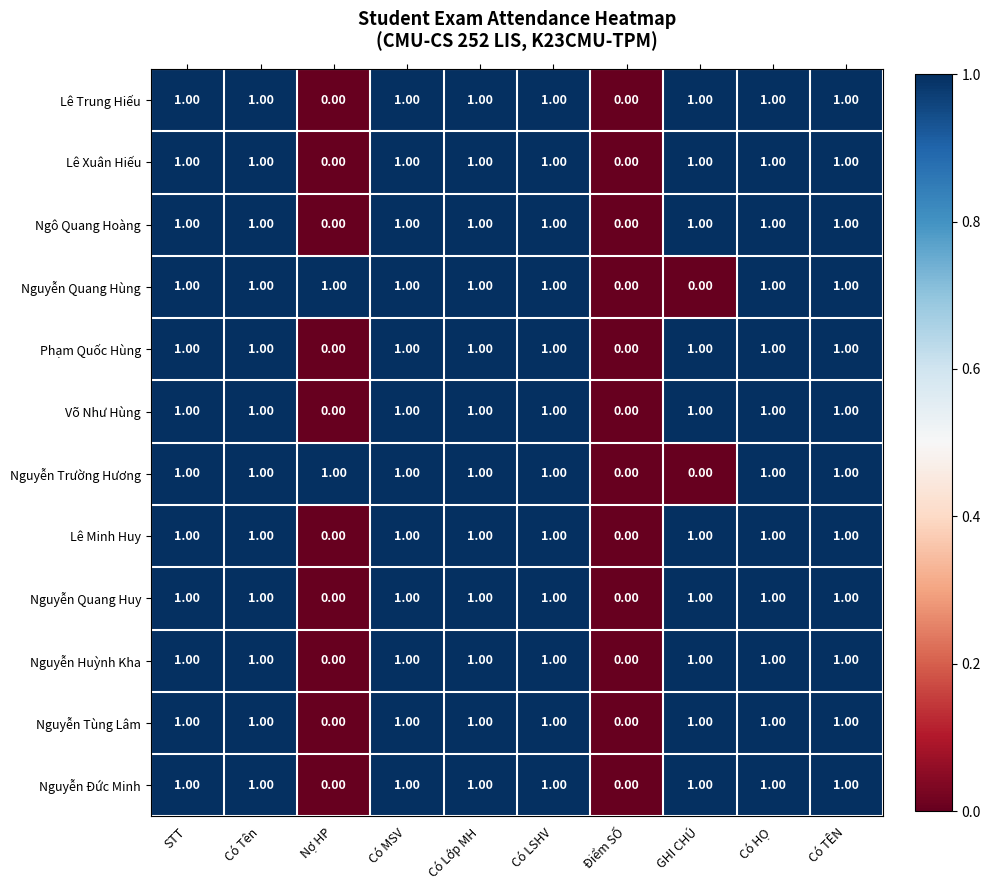

Is the value of Nguyễn Đức Minh at Điểm SỐ greater than the value of Nguyễn Huỳnh Kha at GHI CHÚ?

No